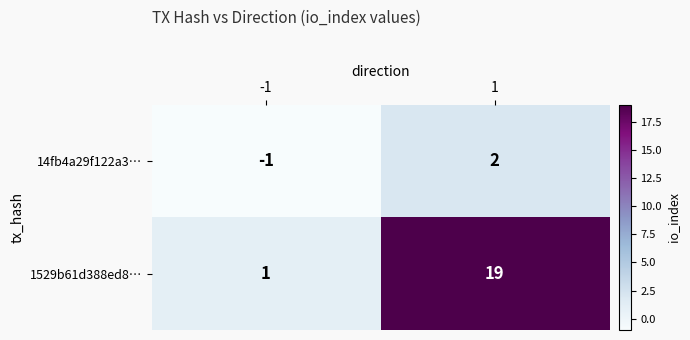

Rank the series at -1 from highest to lowest value.

1529b61d388ed8…, 14fb4a29f122a3…